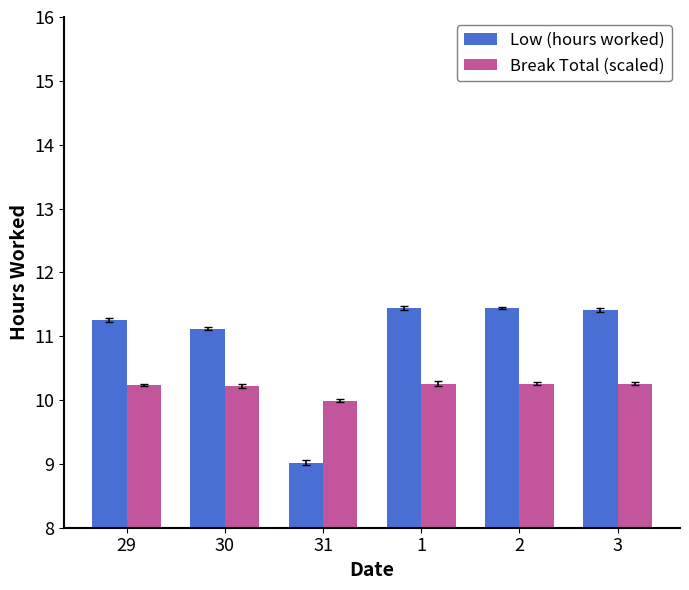

What is the sum of all Break Total (scaled) values?

61.2